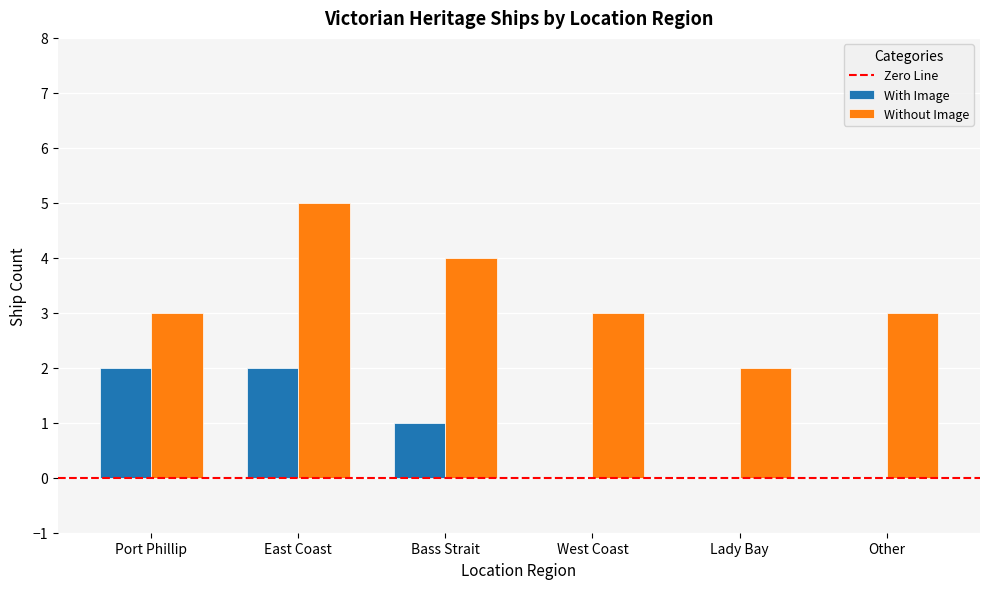

What is the sum of the Without Image values at East Coast and Lady Bay?

7